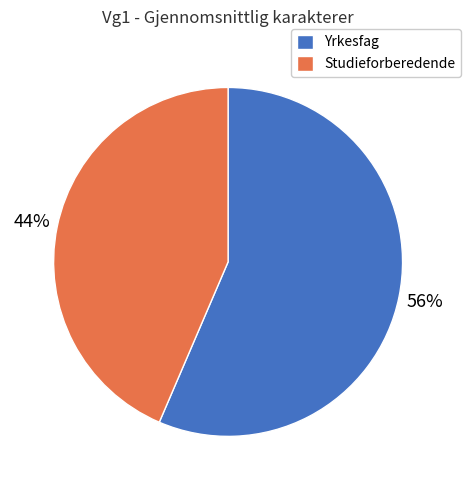

Count the number of slices in the pie.

2